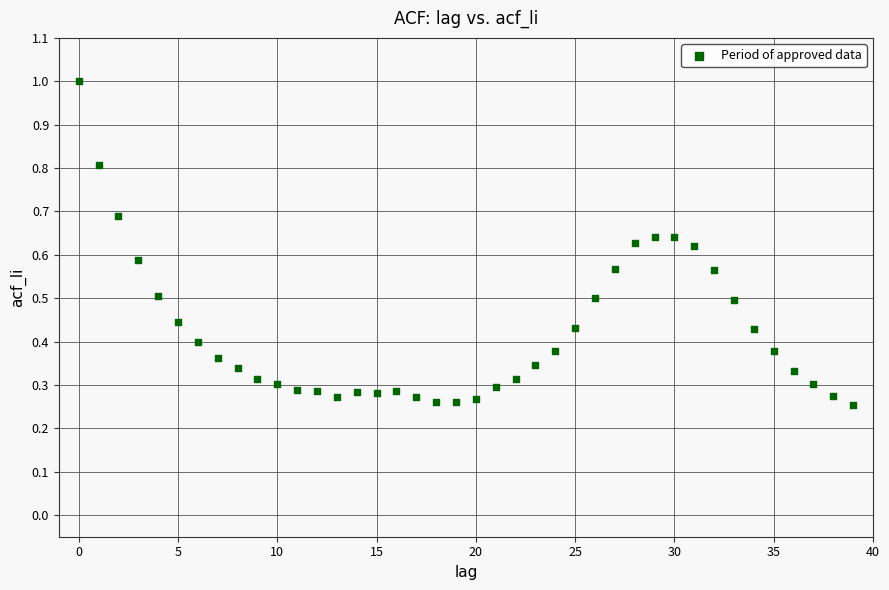

What is the range of Y values (max minus min)?

0.7